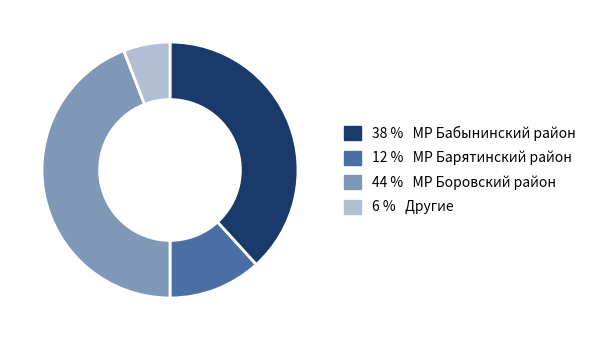

Does any single category account for the majority?

No